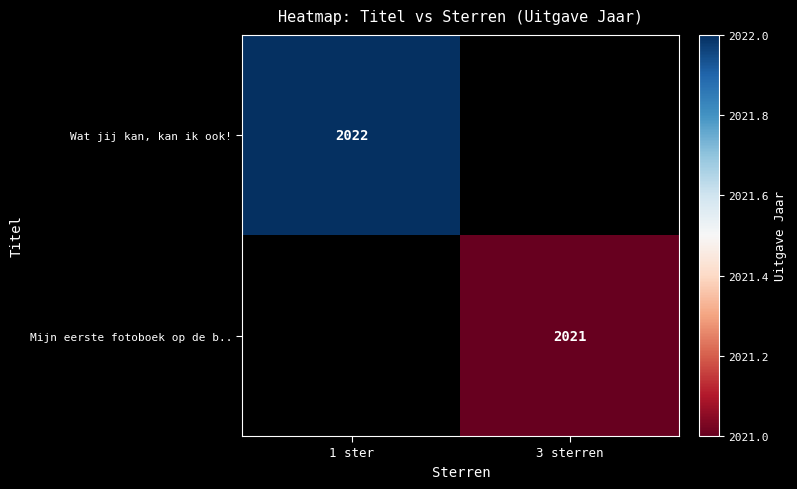

At how many categories does at least one series exceed 2021?

1